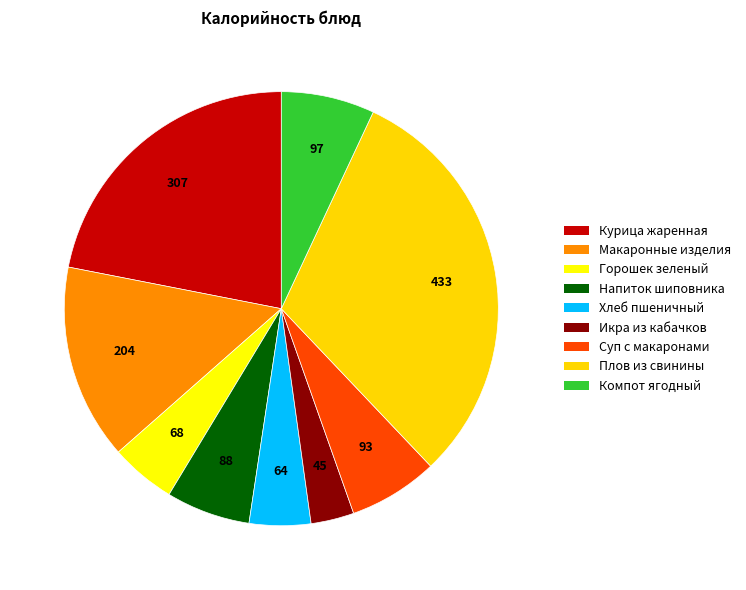

To the nearest percent, what is the average slice percentage?

11%